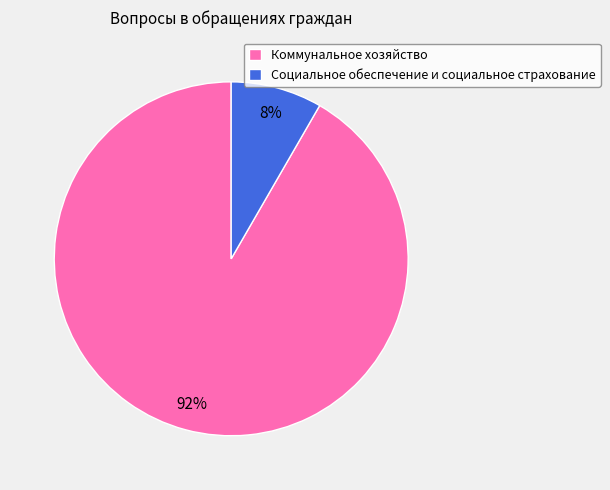

How many segments does this pie chart have?

2